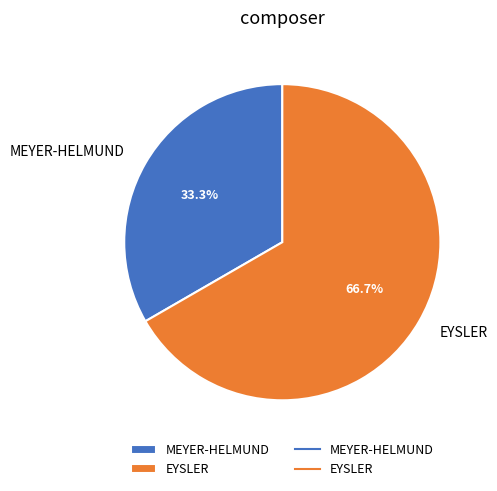

Rank the categories by value from highest to lowest.

EYSLER, MEYER-HELMUND